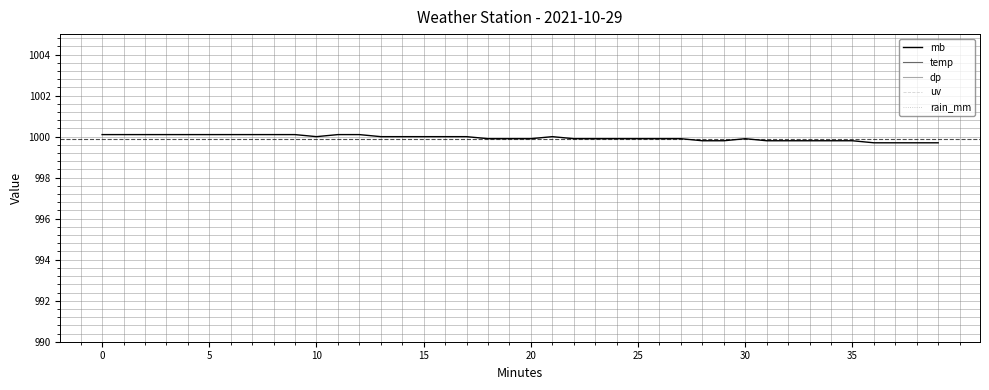

Which series has the largest total across all categories?

mb